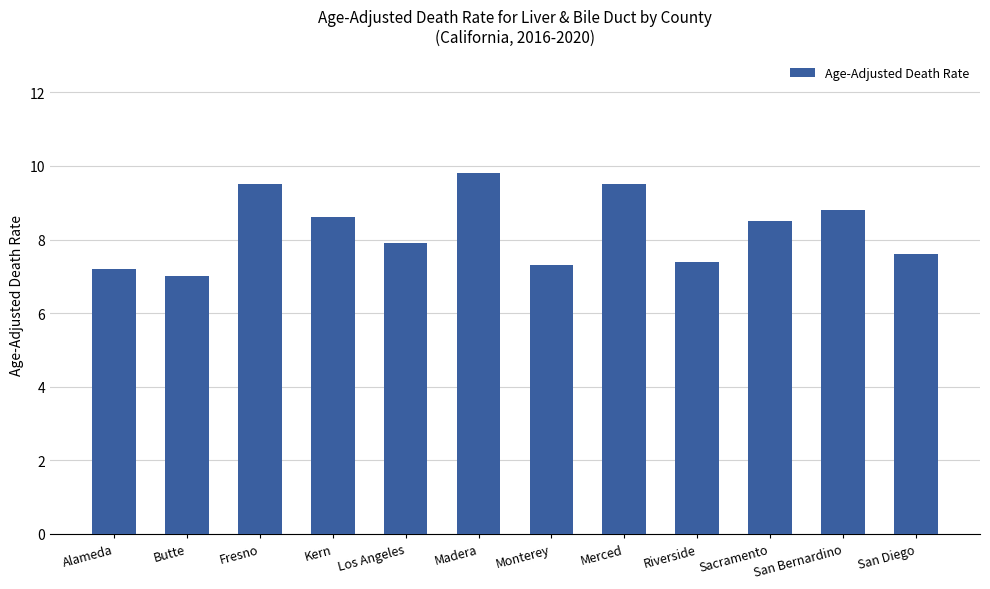

What is the ratio of the value at Los Angeles to the value at Monterey?

1.1